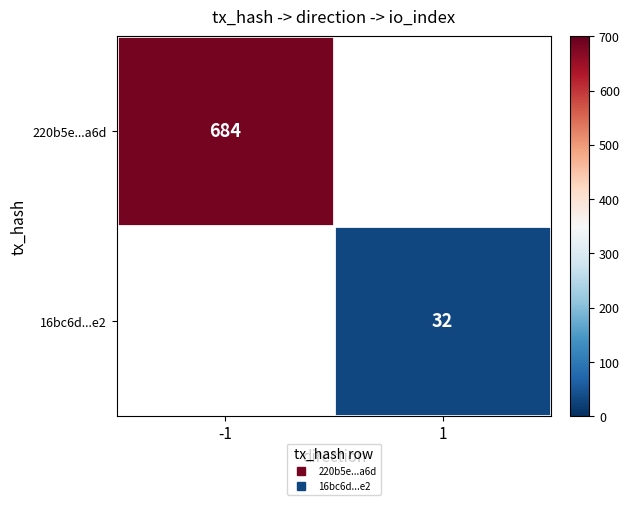

At -1, list the series in order from largest to smallest.

220b5e...a6d, 16bc6d...e2